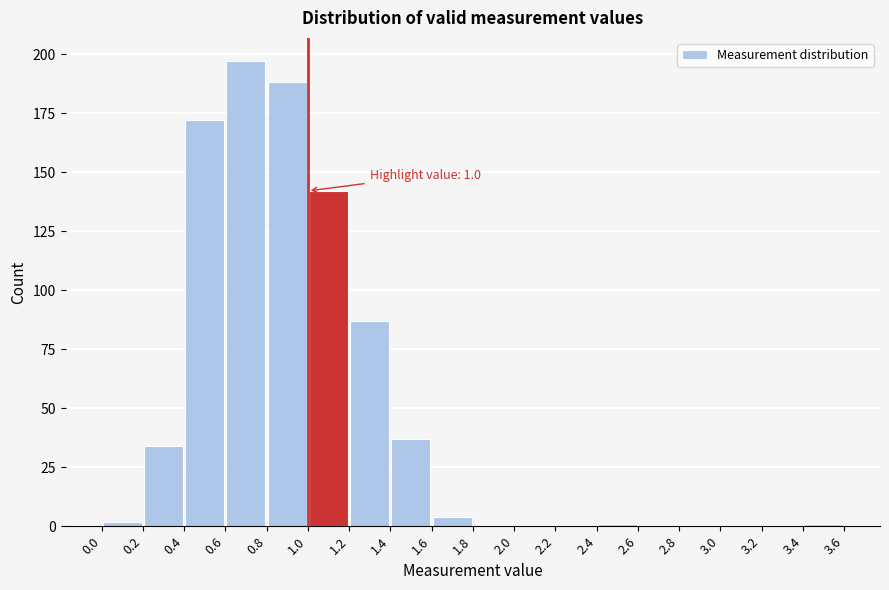

Which range on the x-axis has the tallest bar?

0.6 to 0.8